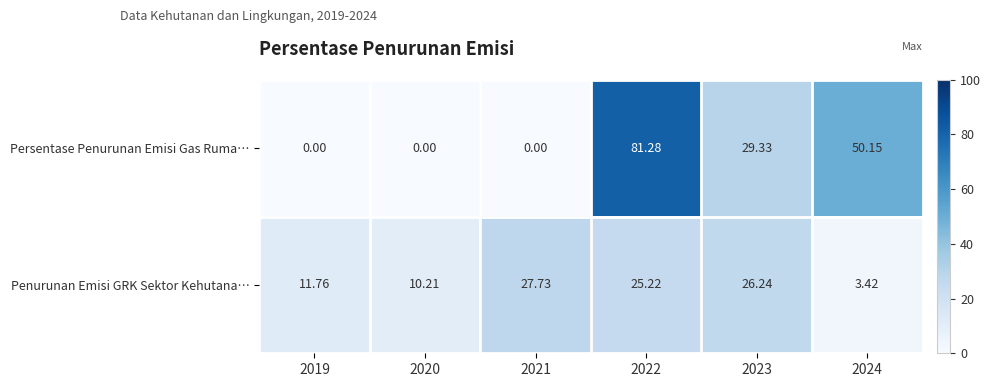

How many series are shown in this chart?

2